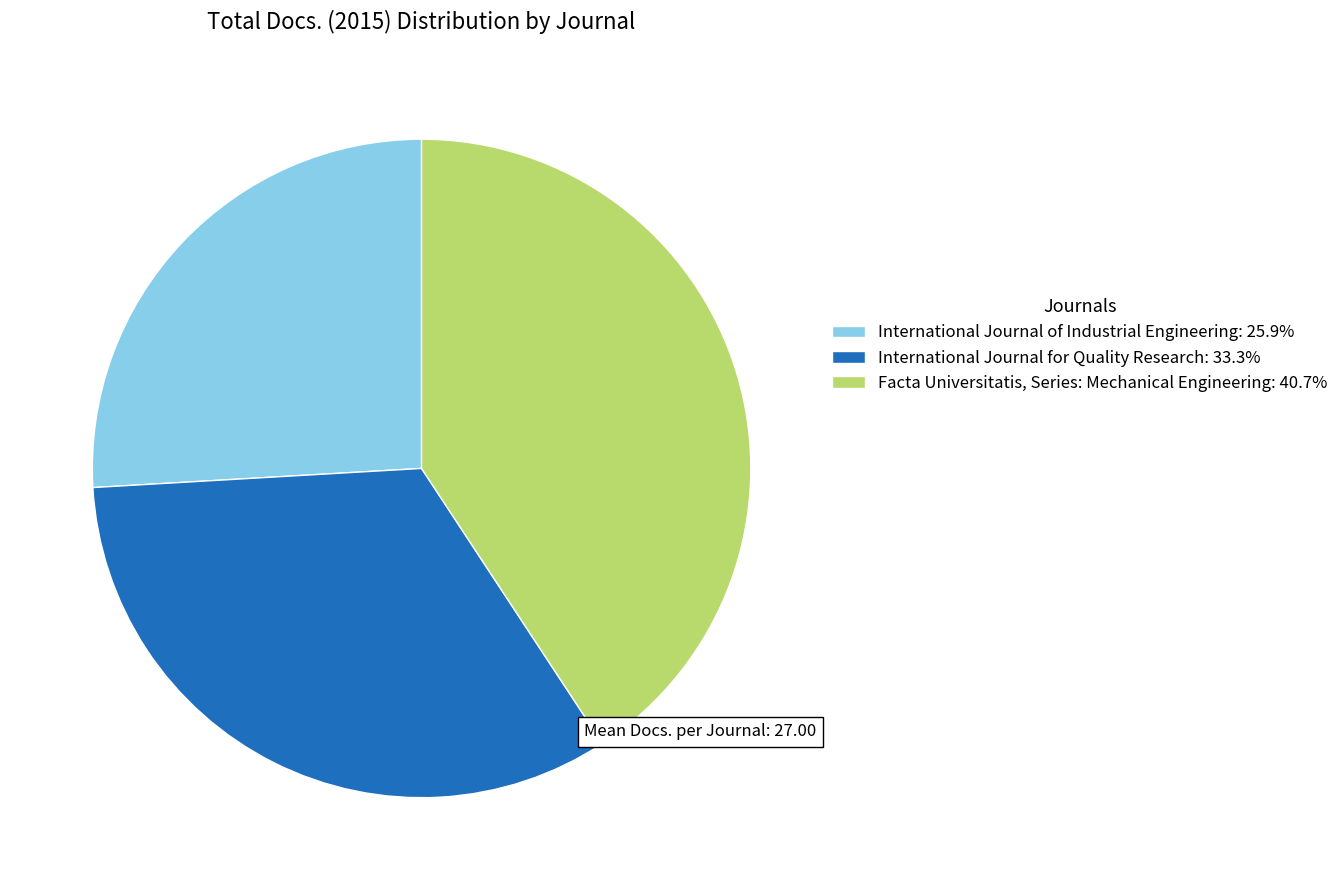

Rank the categories by value from lowest to highest.

International Journal of Industrial Engineering, International Journal for Quality Research, Facta Universitatis, Series: Mechanical Engineering